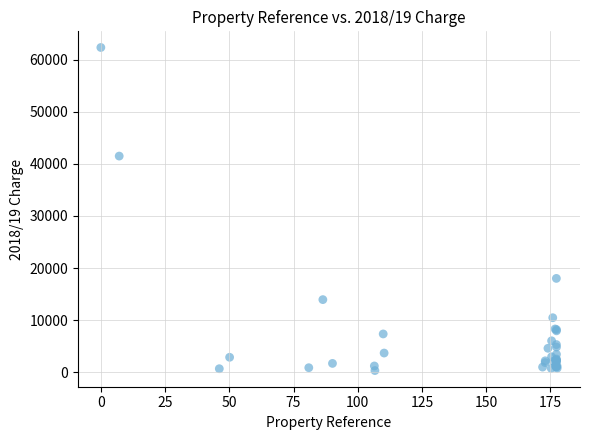

What Y value in the scatter plot is closest to 31339?

41520.0